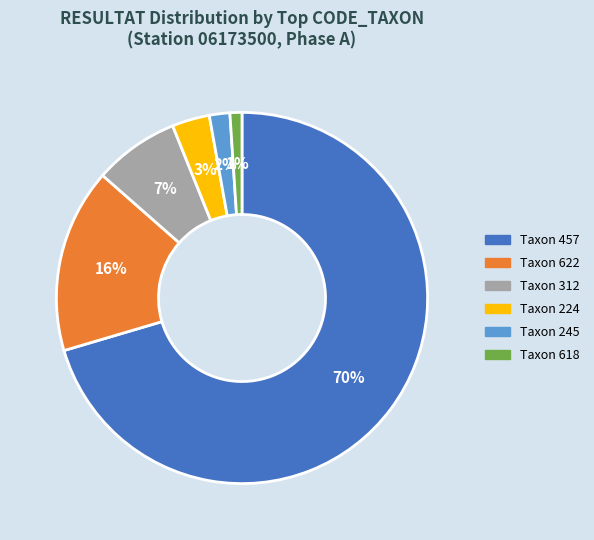

Is there any slice that represents more than half of the pie?

Yes